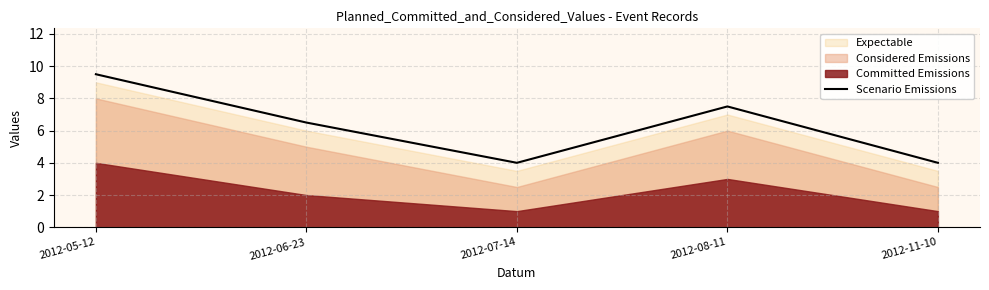

Rank the categories by value from highest to lowest.

2012-05-12, 2012-08-11, 2012-06-23, 2012-07-14, 2012-11-10